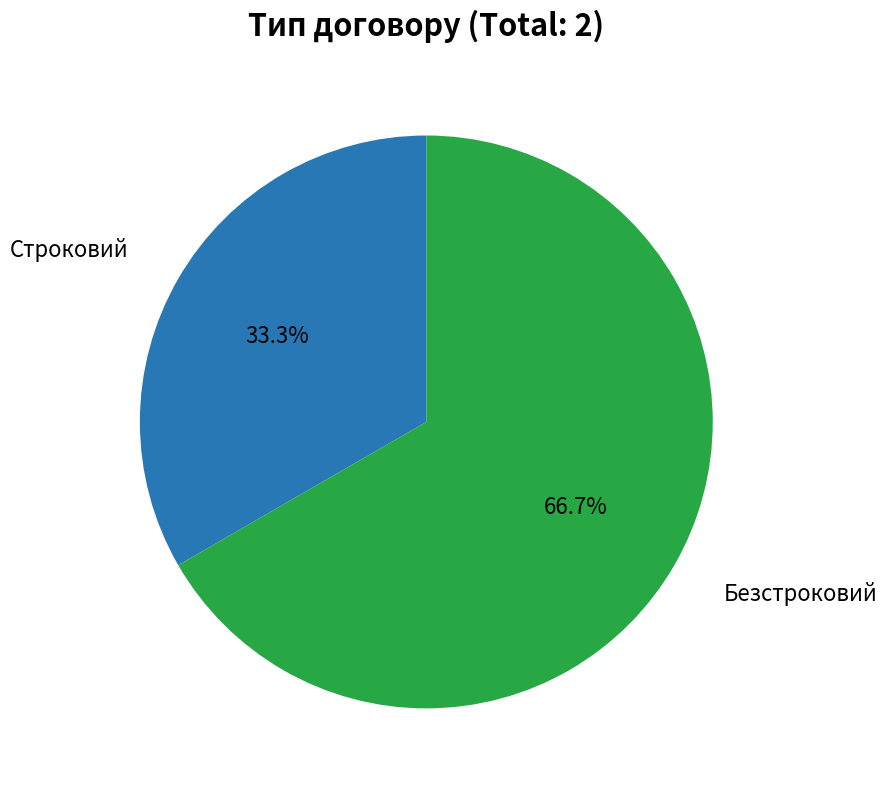

Does any single category account for the majority?

Yes